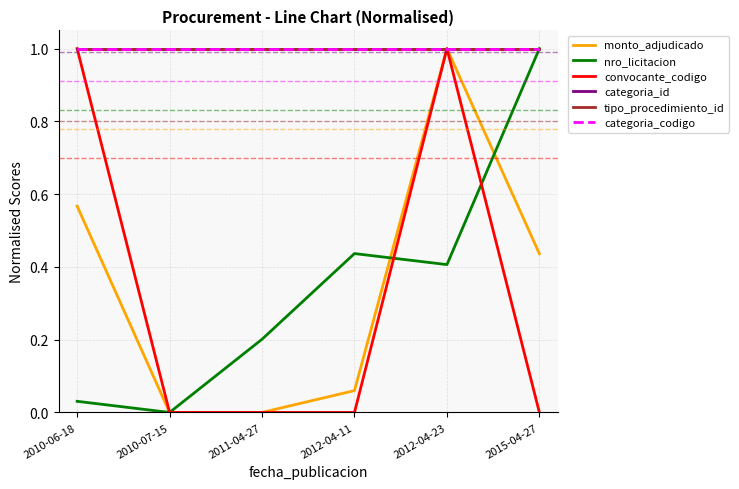

Does the chart display data point markers on the line(s)?

No